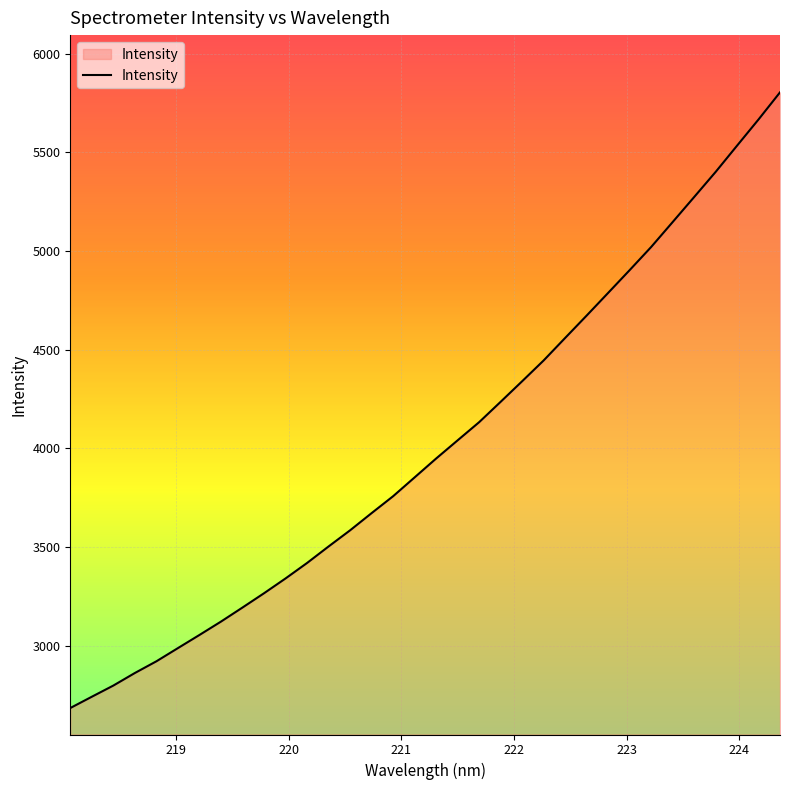

What is the smallest value displayed?

2683.4